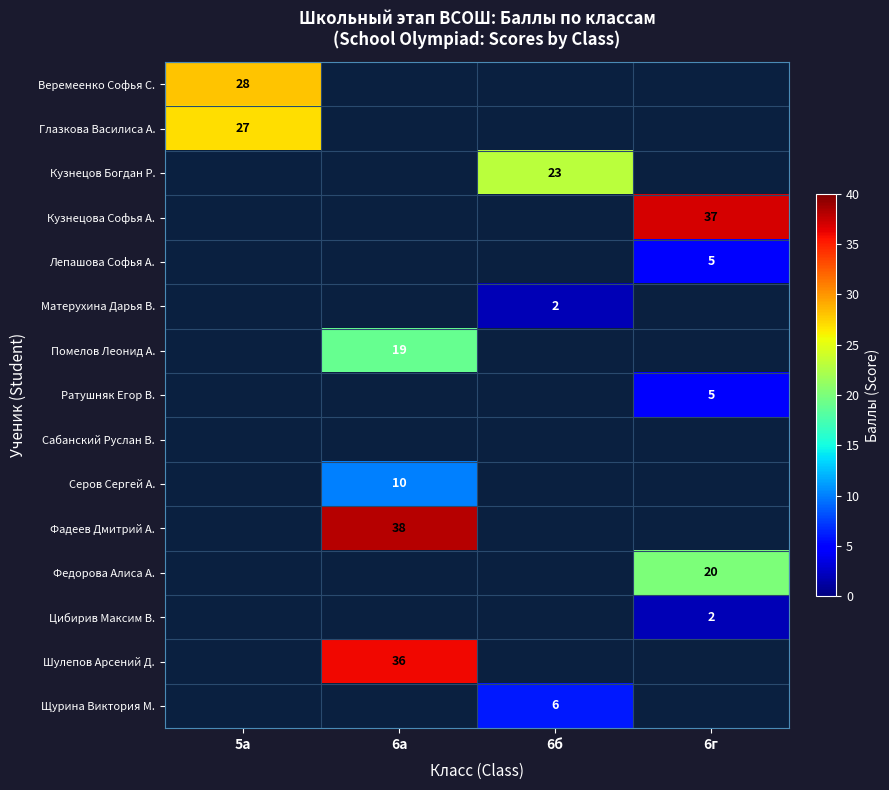

Count the number of data series in this chart.

15